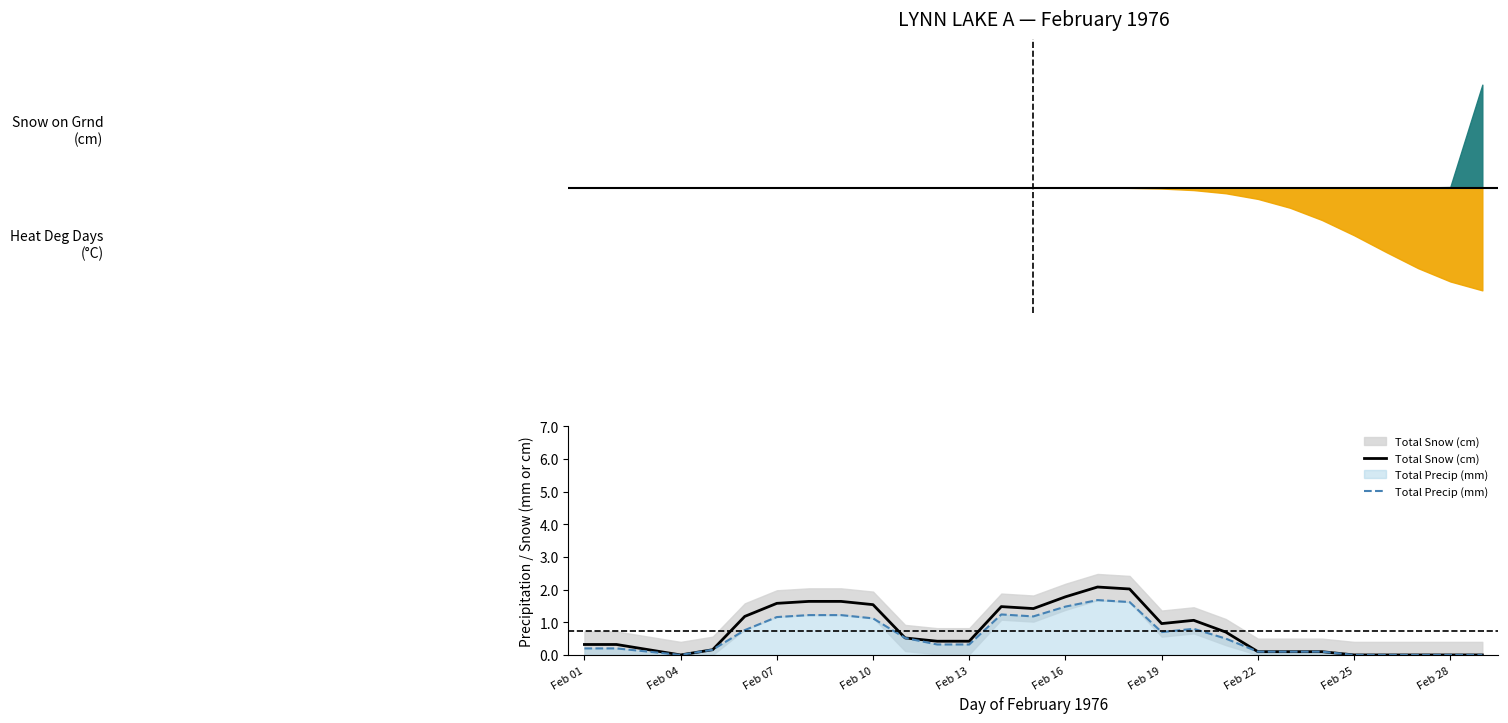

Does the chart have visible grid lines?

No